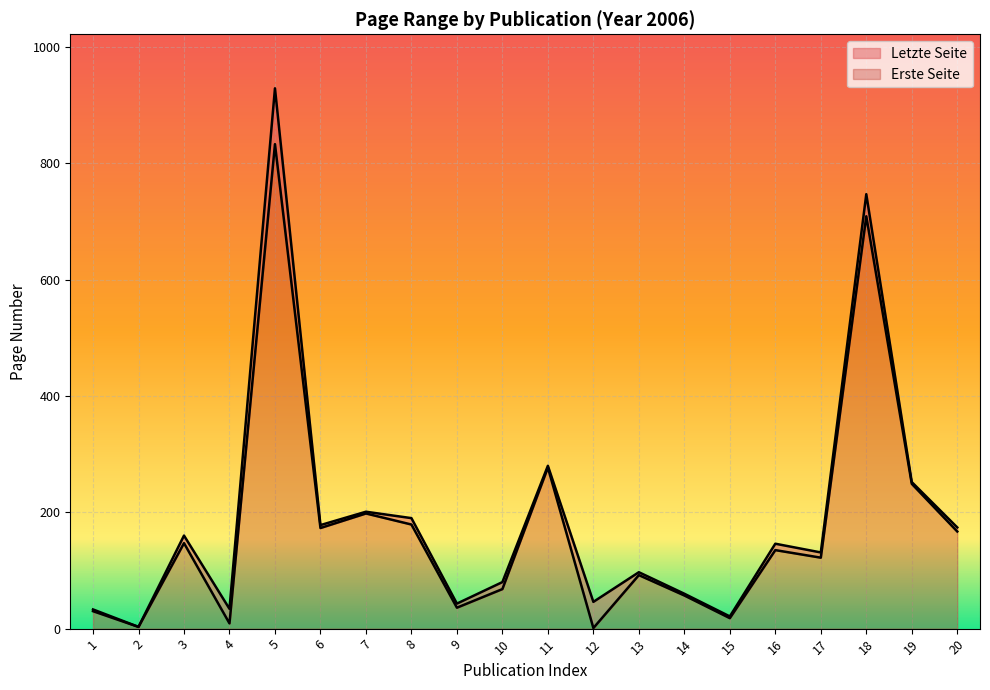

The value of Erste Seite at 3 is 219. True or false?

False